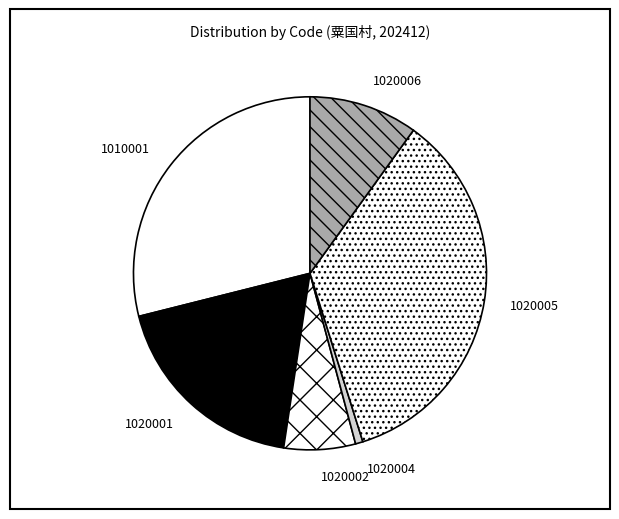

The 1020004 slice represents 11% of the pie. True or false?

False